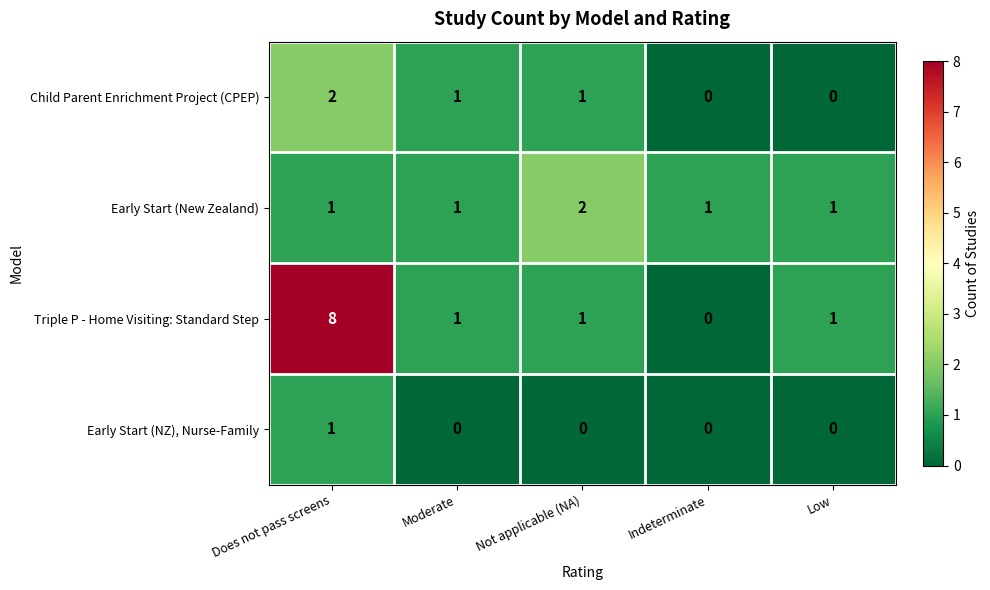

Where does the Triple P - Home Visiting: Standard Step series first go above 1?

Does not pass screens